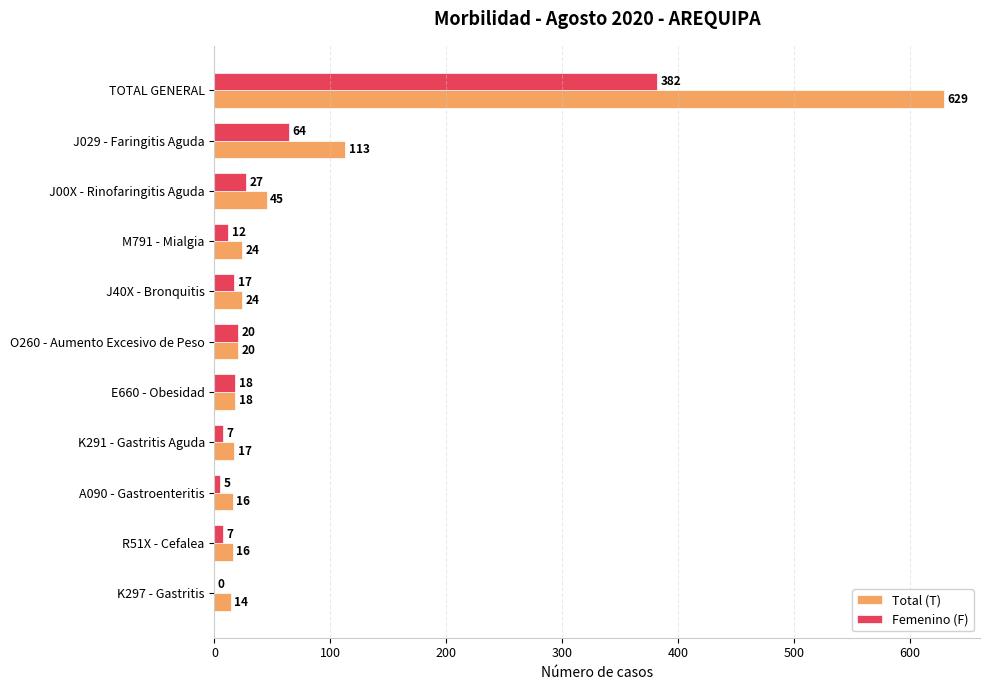

What are all the series names shown in the legend?

Total (T), Femenino (F)